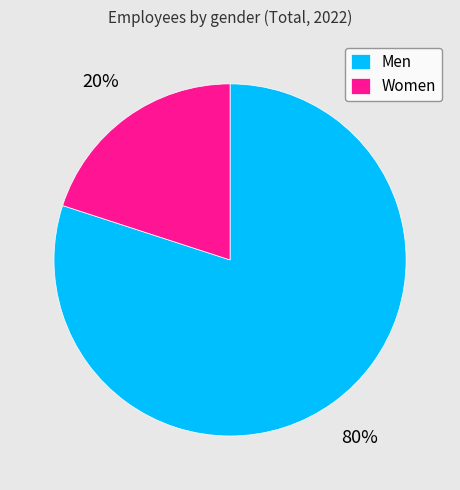

Which has a higher value, Women or Men?

Men